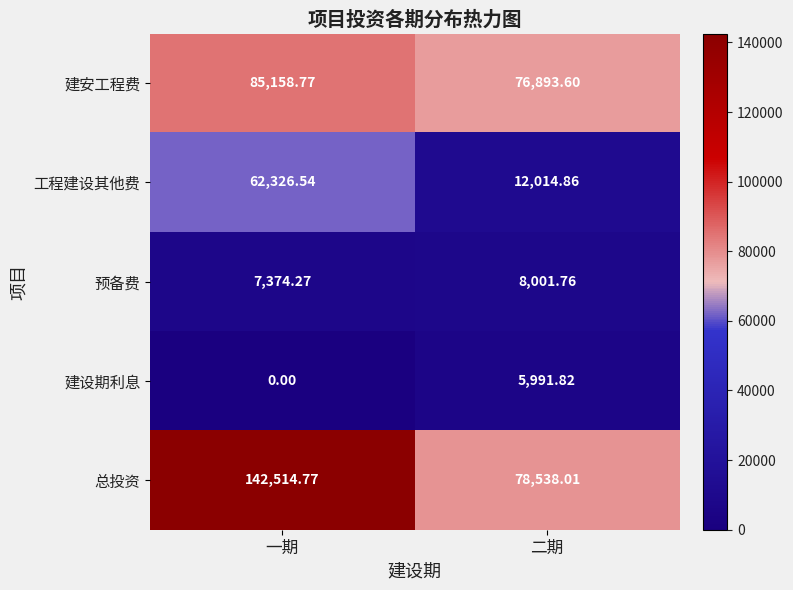

Which series changed the most between 一期 and 二期?

总投资